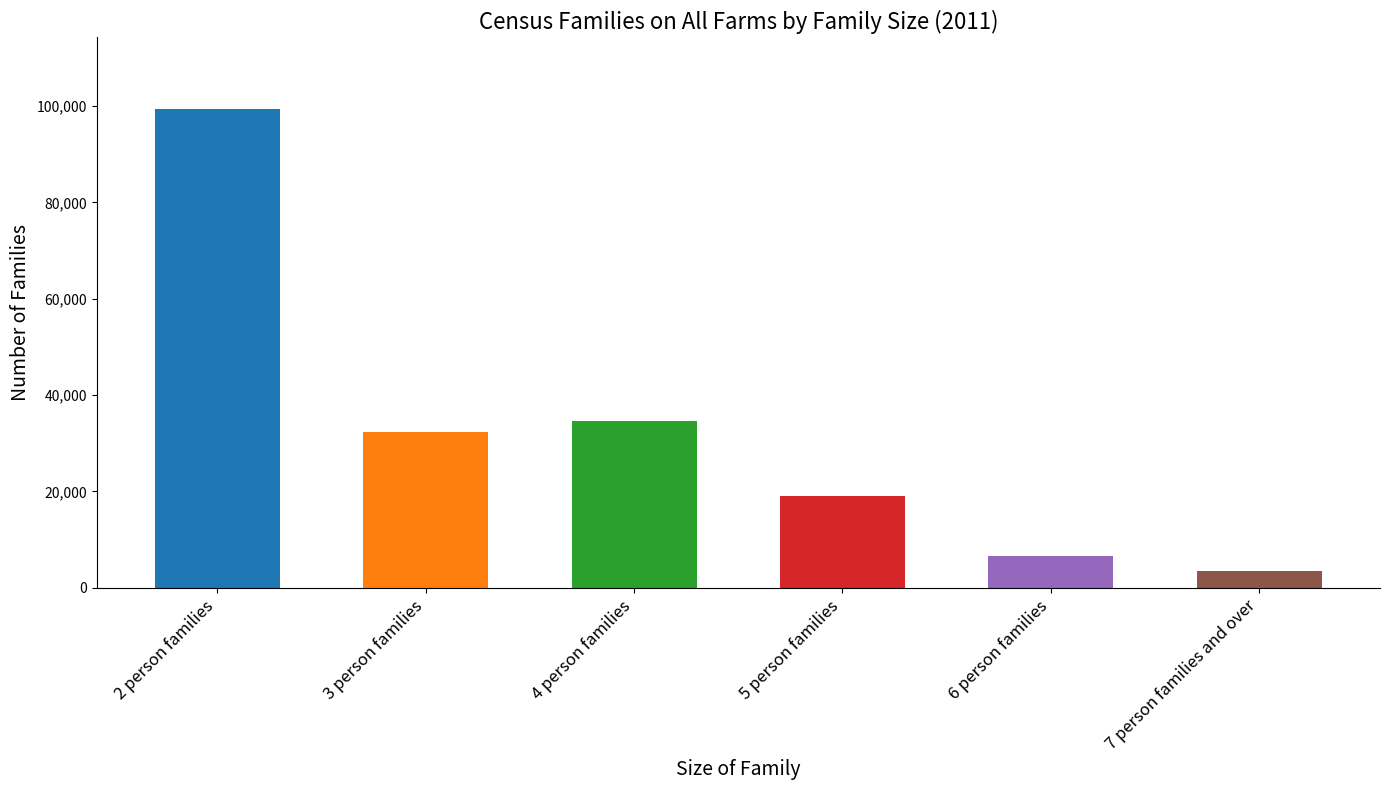

Is it true that the value at 3 person families is 32430?

True